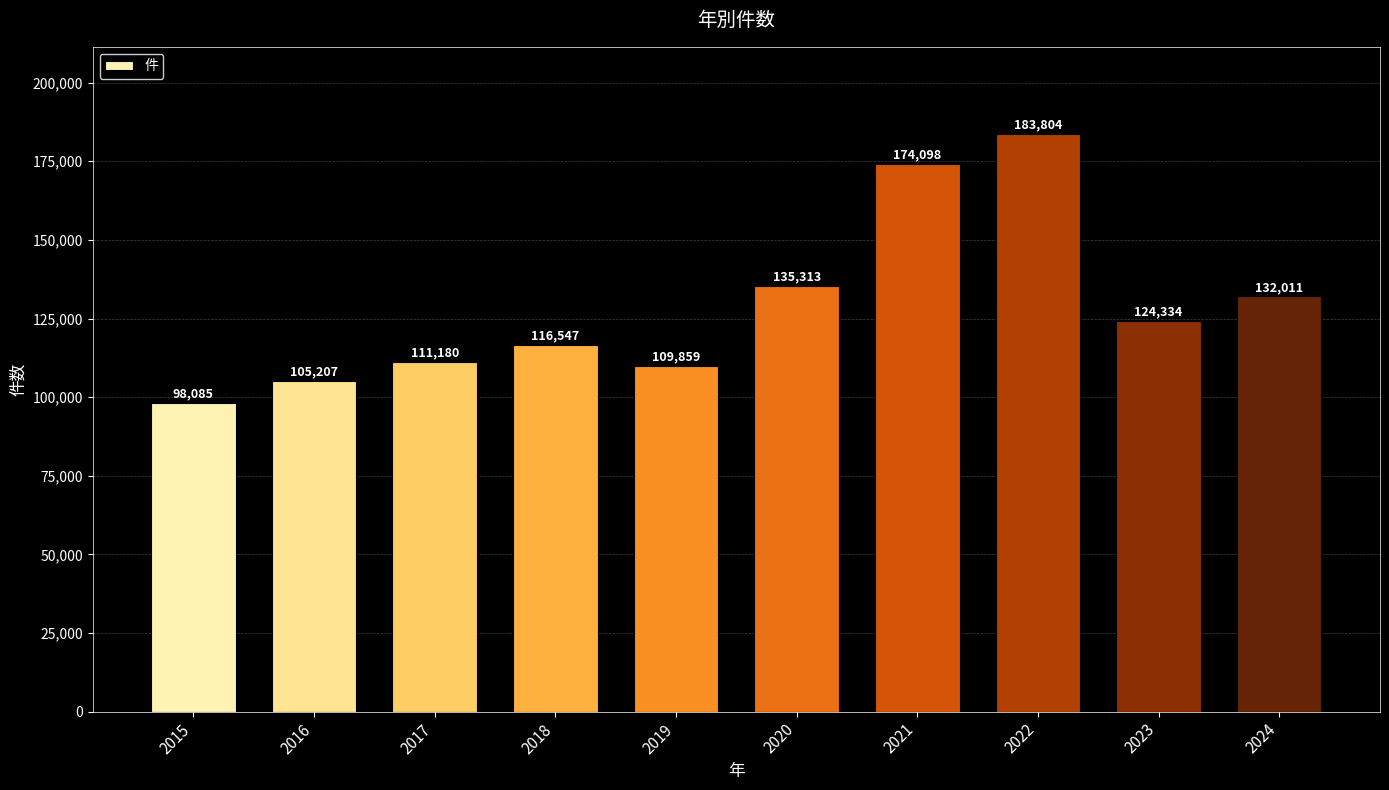

How many categories are shown in the chart?

10